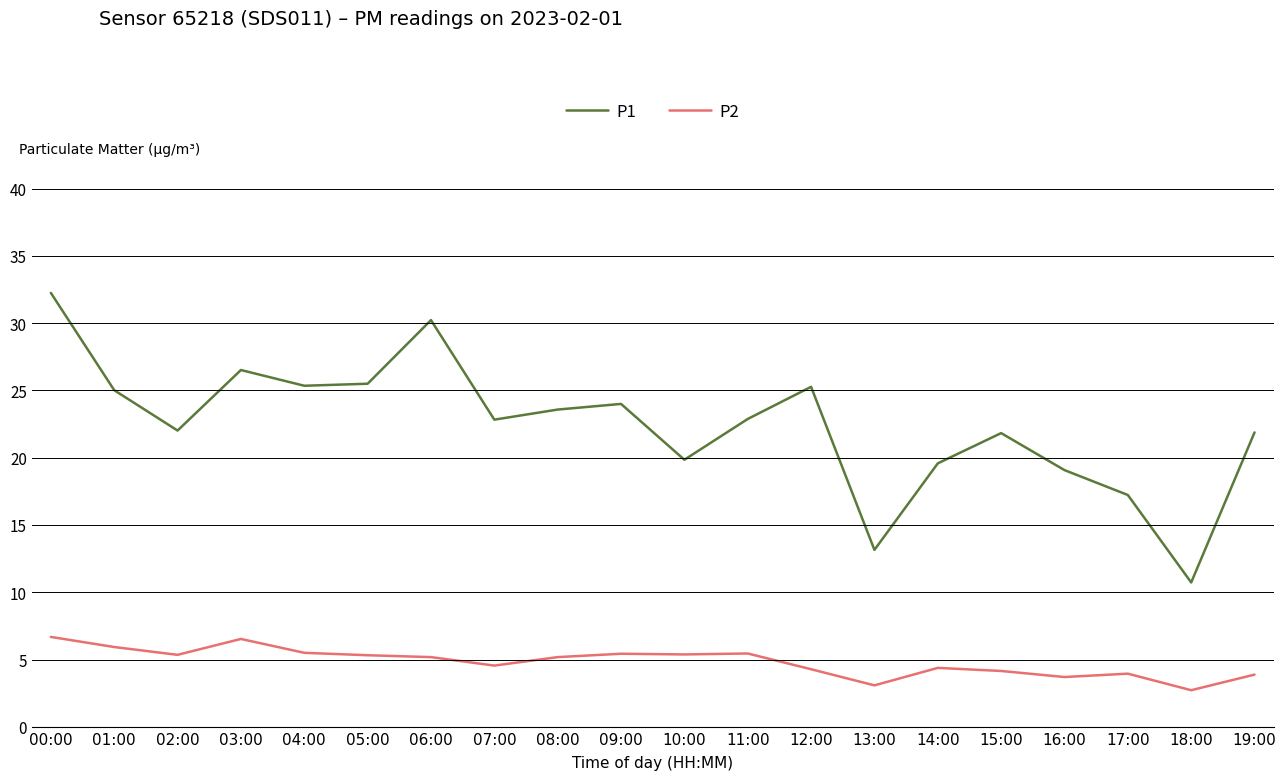

Which series has the largest range (max minus min)?

P1